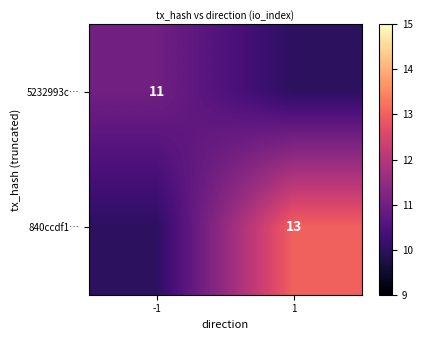

Is it true that 5232993c… equals 11 at -1?

True